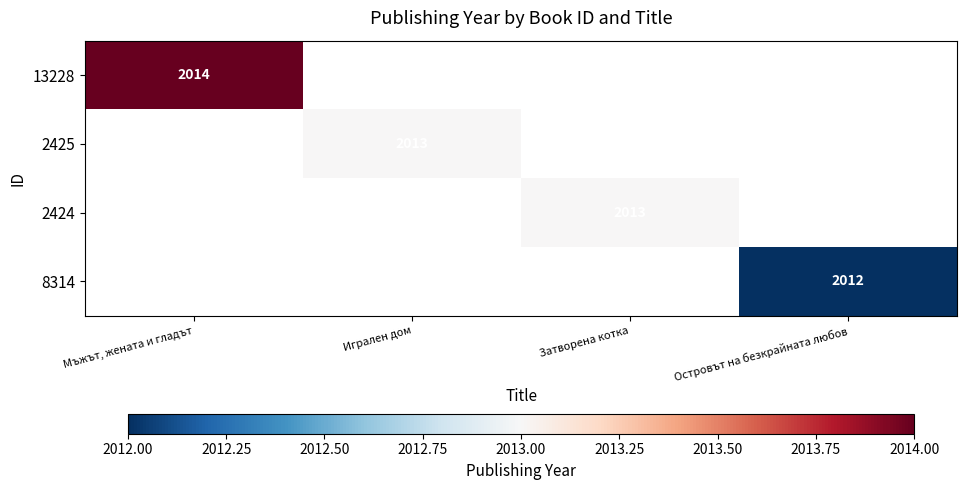

The 2424 series shows 3195 at Затворена котка. True or false?

False